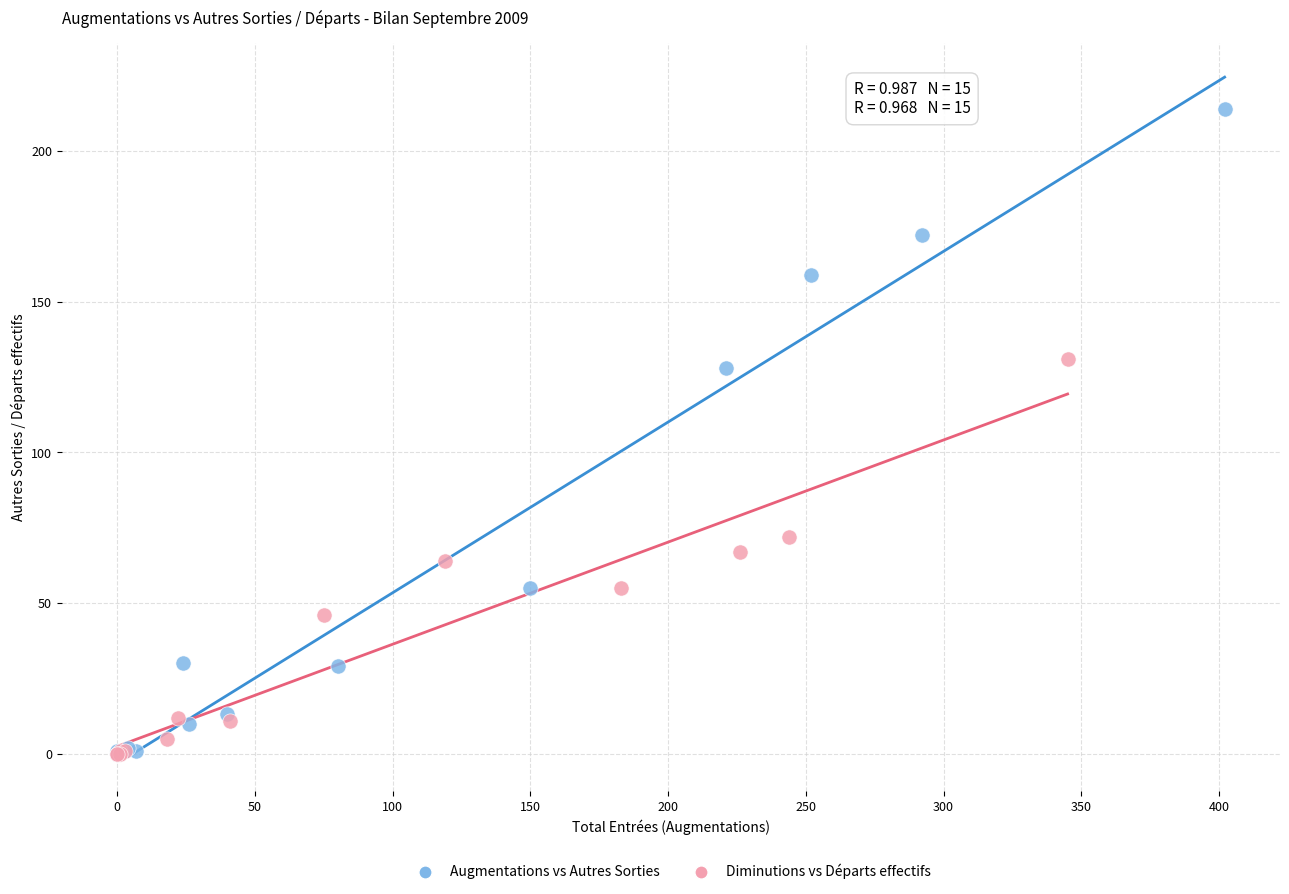

Which series contains the highest Y value?

Augmentations vs Autres Sorties